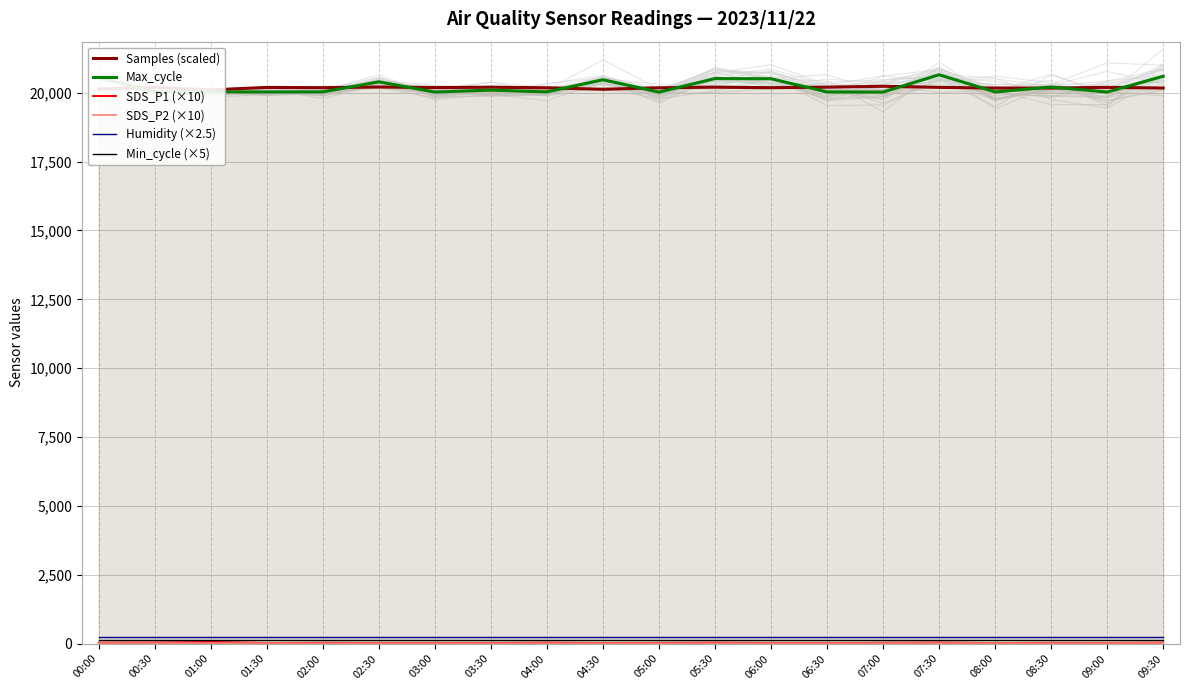

Reading right to left, what are all the values shown in this chart?

Samples (scaled): 20172.2	20196.0	20171.6	20169.7	20195.6	20235.8	20203.6	20183.4	20202.4	20181.6	20125.8	20180.3	20201.4	20187.9	20208.0	20185.0	20193.4	20103.7	20191.6	20139.0
Max_cycle: 20600.0	20026.0	20207.0	20029.0	20654.0	20025.0	20029.0	20508.0	20515.0	20023.0	20473.0	20032.0	20095.0	20025.0	20397.0	20032.0	20029.0	20032.0	20037.0	20546.0
SDS_P1 (×10): 33.3	25.0	28.8	20.3	36.5	29.5	24.7	26.3	32.8	27.8	21.0	34.0	25.5	27.2	26.0	29.7	22.0	61.0	36.5	32.8
SDS_P2 (×10): 21.3	18.3	16.5	18.3	17.7	17.0	16.7	16.5	14.0	15.2	13.5	15.8	13.8	15.8	17.0	13.8	17.7	19.0	19.5	17.0
Humidity (×2.5): 249.8	249.8	249.8	249.8	249.8	249.8	249.8	249.8	249.8	249.8	249.8	249.8	249.8	249.8	249.8	249.8	249.8	249.8	249.8	249.8
Min_cycle (×5): 140.0	140.0	140.0	140.0	140.0	140.0	140.0	140.0	140.0	140.0	140.0	140.0	140.0	140.0	140.0	140.0	140.0	140.0	140.0	140.0